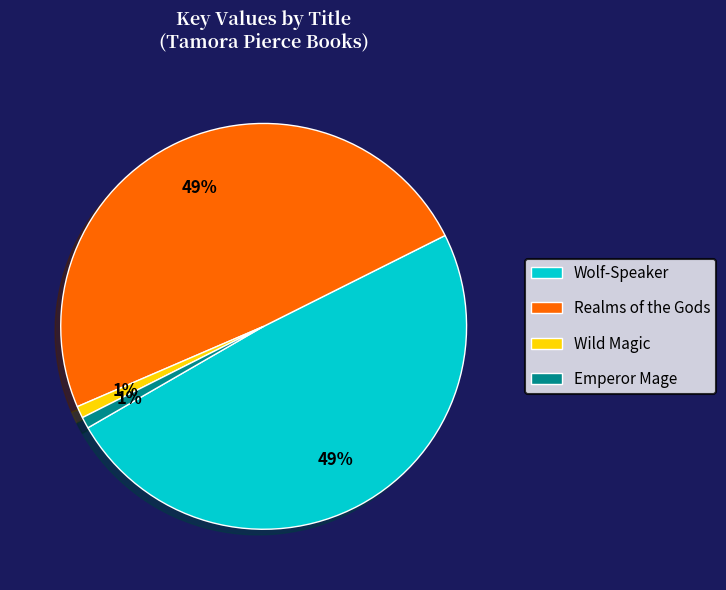

To the nearest percent, what is the combined percentage of Wild Magic and Realms of the Gods?

50%